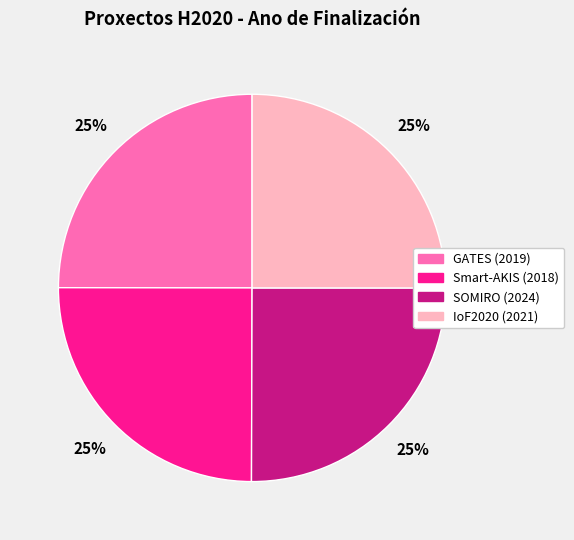

The SOMIRO (2024) slice represents 39% of the pie. True or false?

False